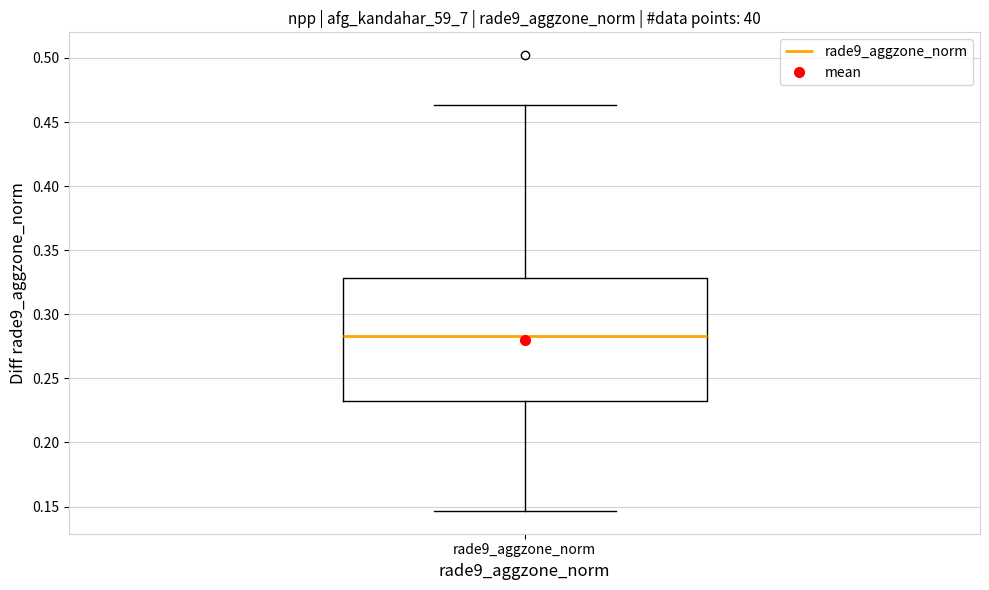

Read this box plot against the y-axis: the position of the median line, the range covered by the box, and the ends of both whiskers. The values are not printed on the chart, so give them approximately, as read against the axis.

median 0.285, box 0.230 to 0.330, whiskers 0.145 to 0.465